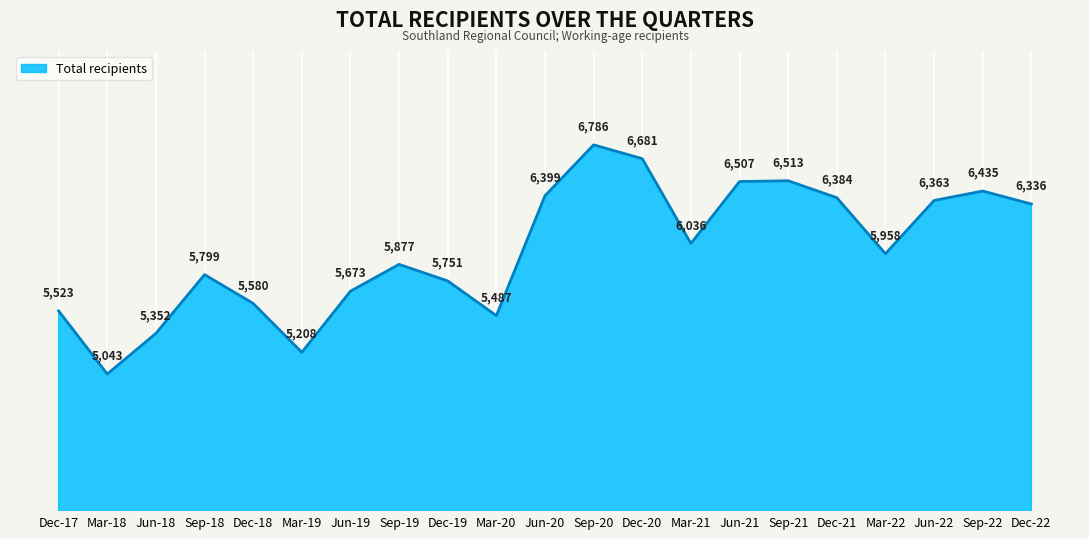

Reading left to right, list all the values displayed in this chart.

5523	5043	5352	5799	5580	5208	5673	5877	5751	5487	6399	6786	6681	6036	6507	6513	6384	5958	6363	6435	6336